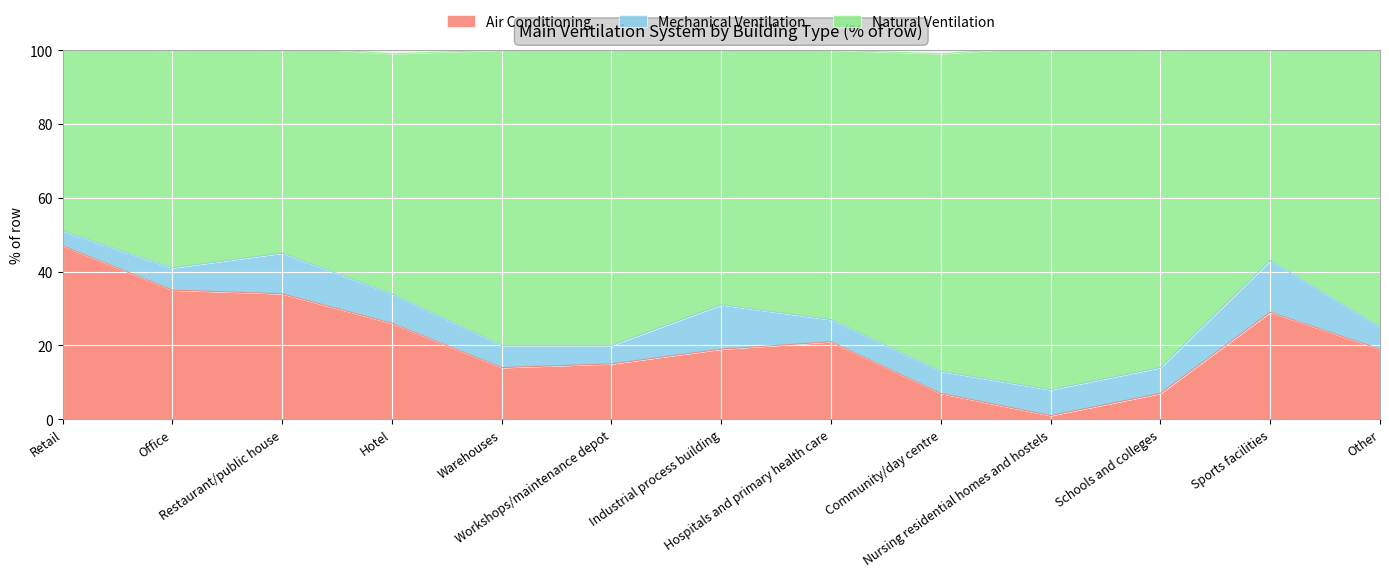

True or false: Air Conditioning and Natural Ventilation cross at least once.

False